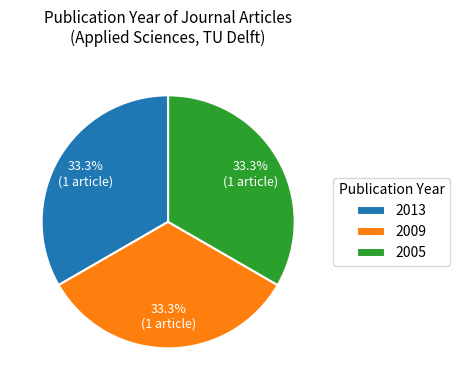

Is it true that 2005 is 33% of the pie?

True